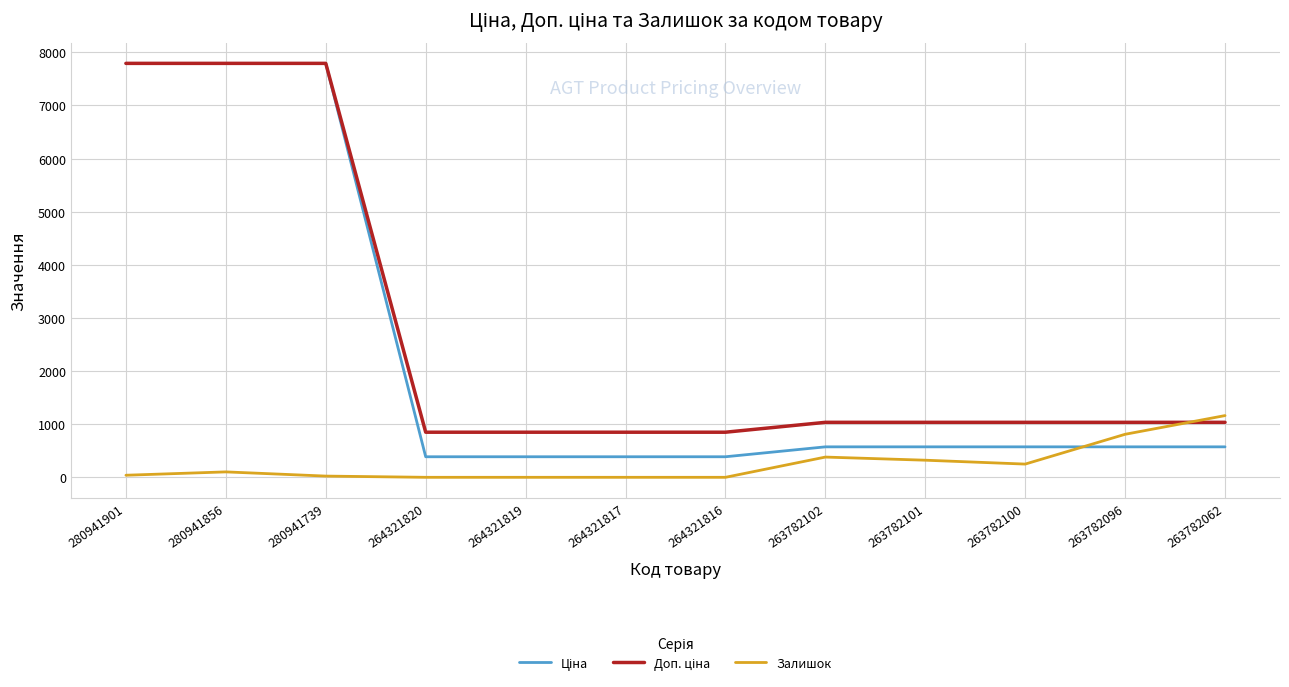

How many distinct data groups are displayed?

3